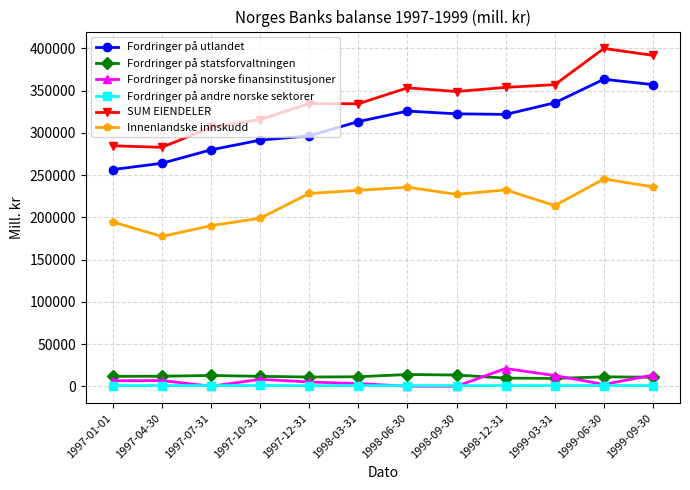

Which series has the widest spread of values?

SUM EIENDELER